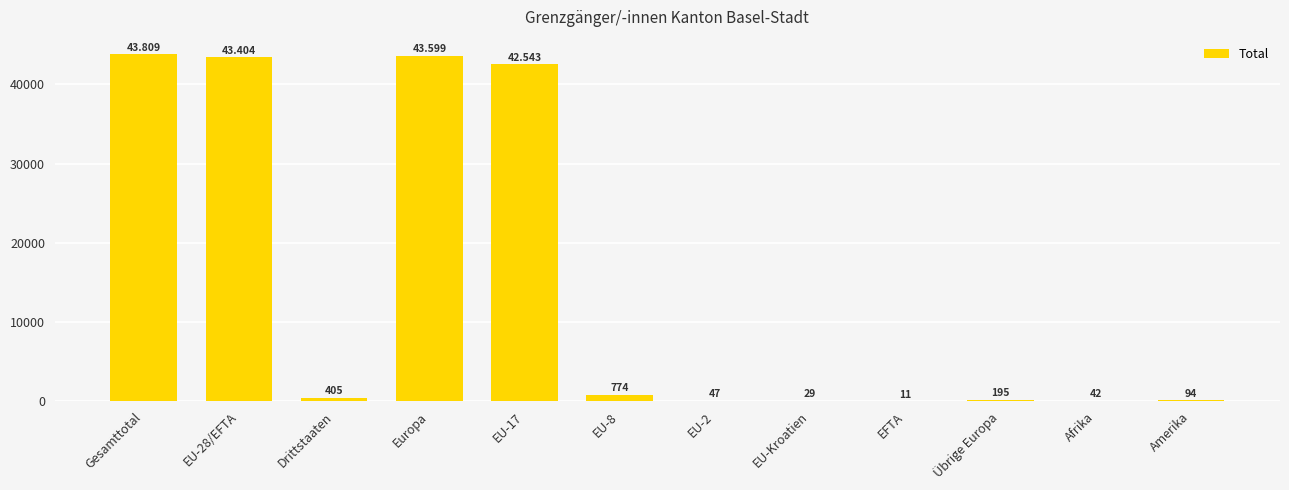

Which label corresponds to the largest value in the chart?

Gesamttotal